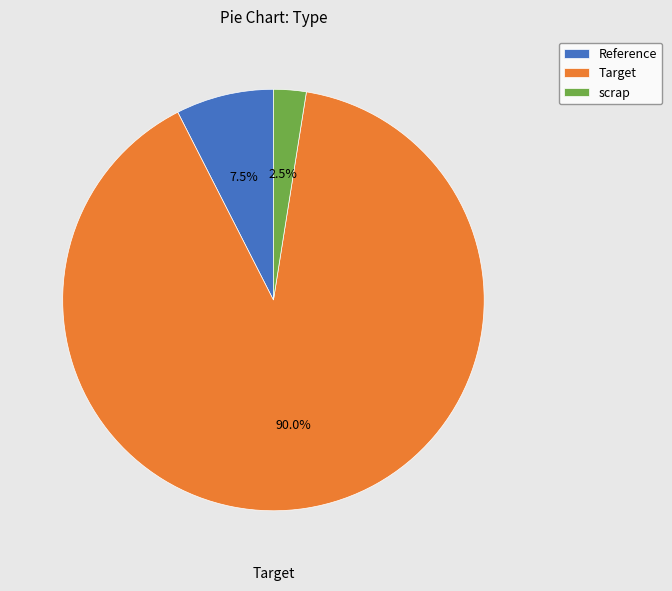

Rank the categories by value from highest to lowest.

Target, Reference, scrap